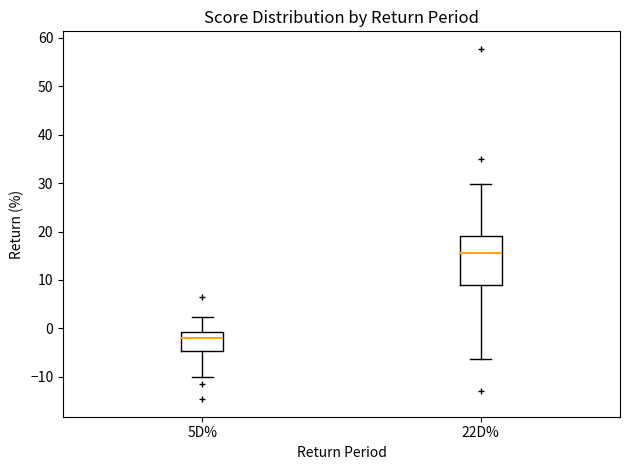

Where does the median line of the box for 22D% sit on the y-axis? The values are not printed on the chart, so give them approximately, as read against the axis.

16